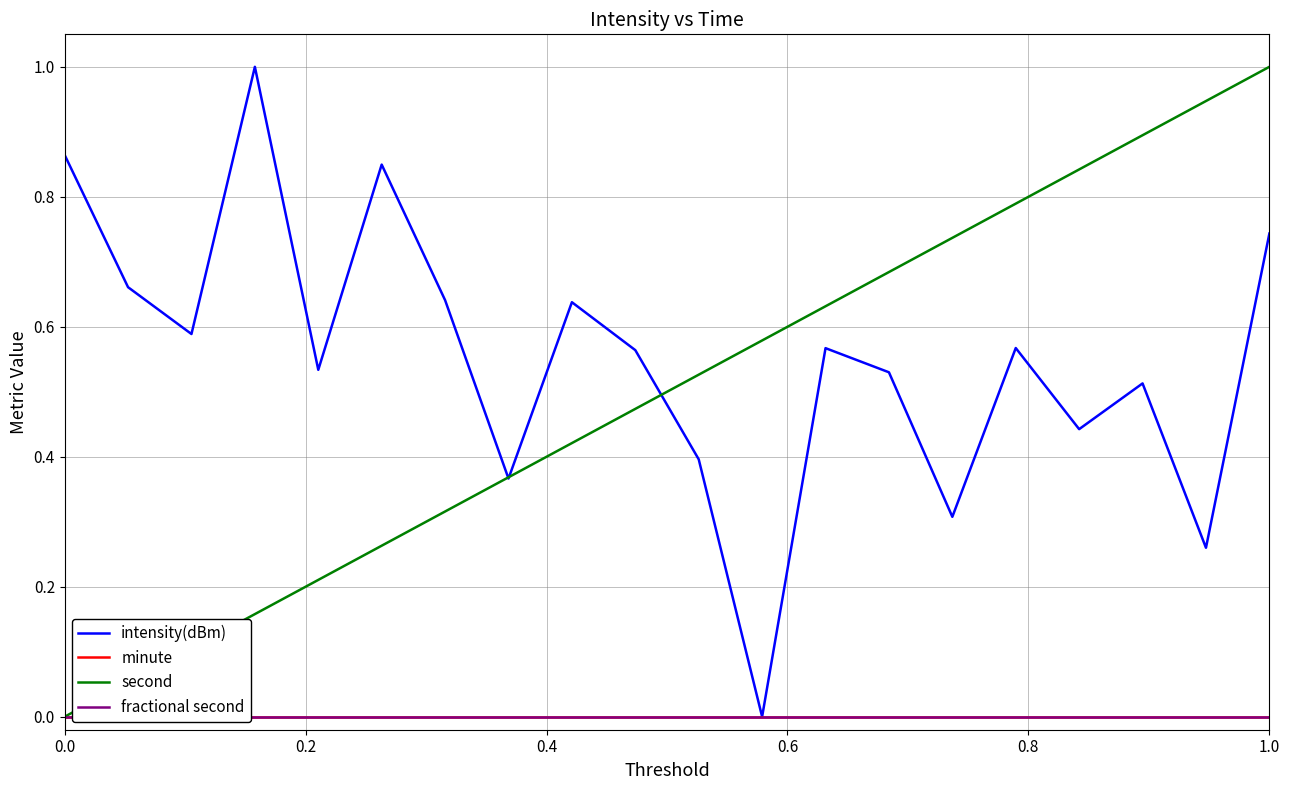

True or false: second and fractional second intersect in this chart.

False